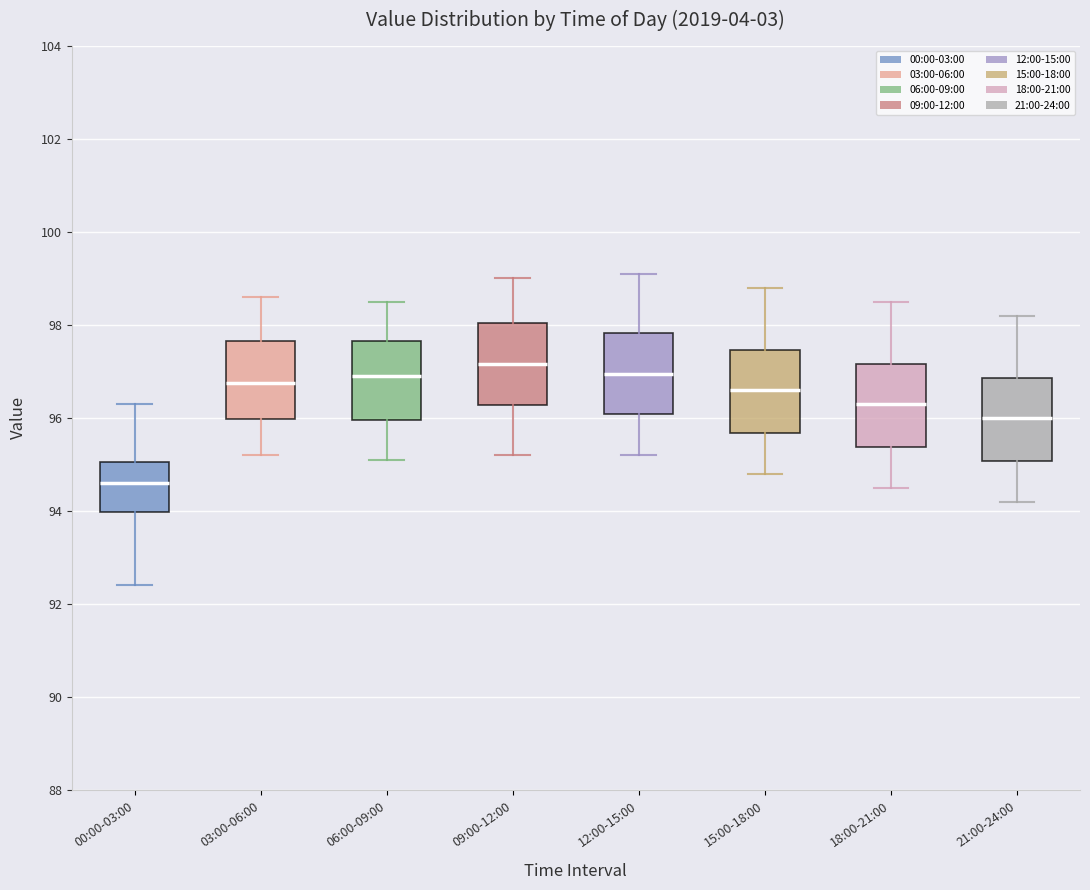

Where is the lower edge of the box for 12:00-15:00 on the y-axis? The values are not printed on the chart, so give them approximately, as read against the axis.

96.0